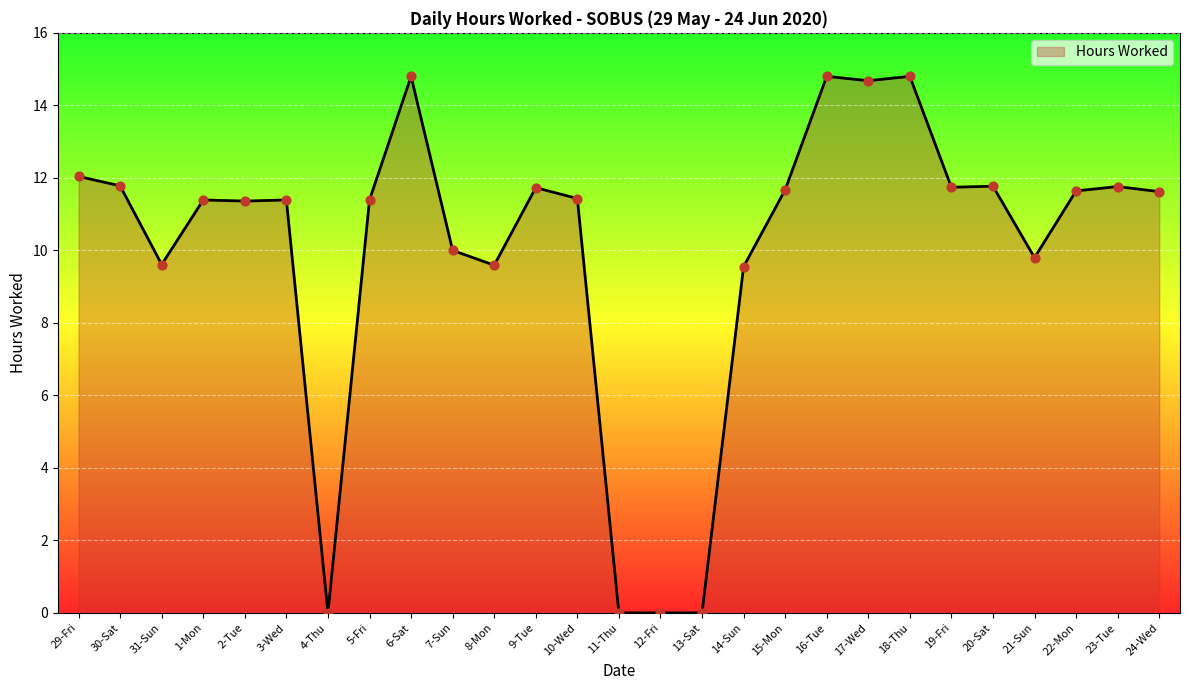

Approximately how many times larger is the value at 30-Sat compared to 21-Sun?

1.2